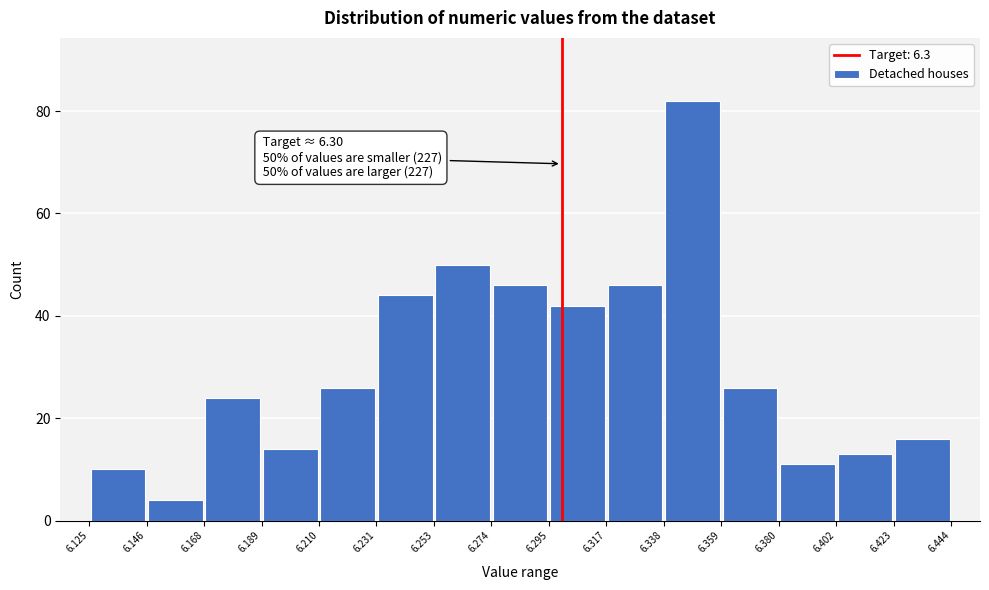

Which range on the x-axis has the tallest bar?

6.338 to 6.359